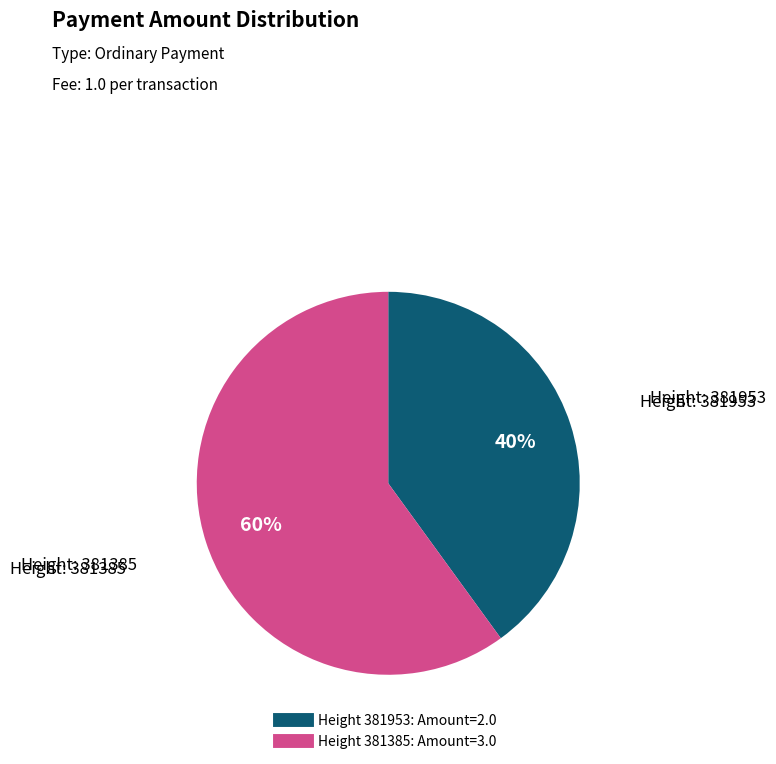

How many slices are in this pie chart?

2